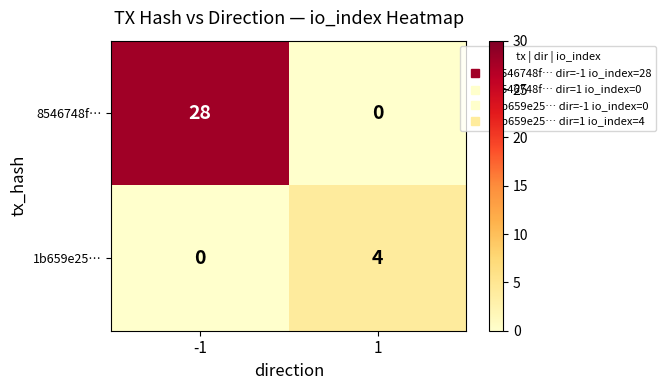

How many series are shown in this chart?

2